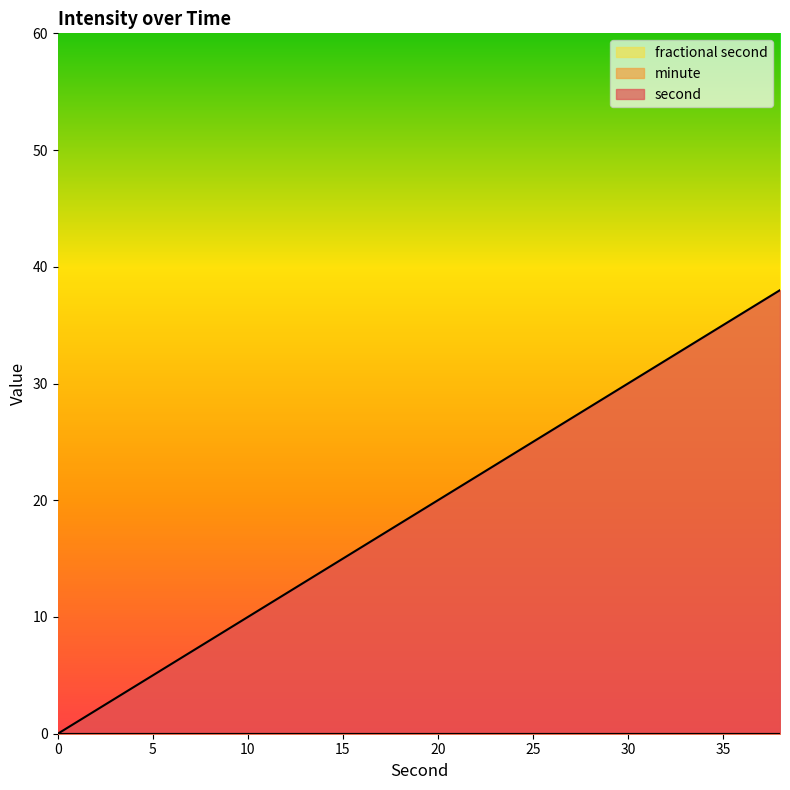

At which category does the chart reach its peak across all series?

38